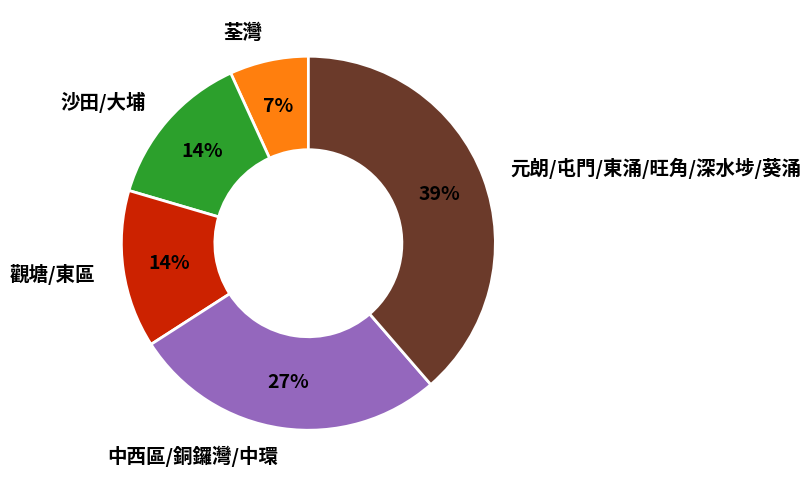

What is the smallest slice in the pie chart?

荃灣